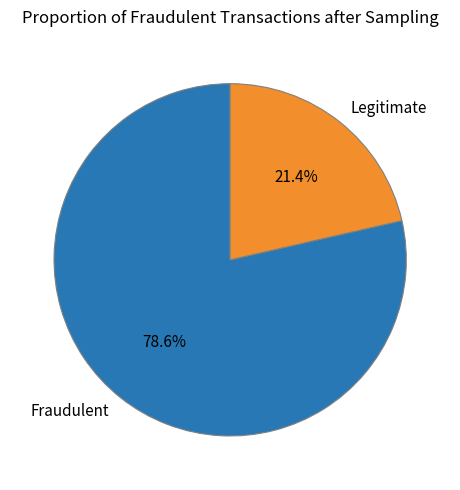

Between Fraudulent and Legitimate, which is larger?

Fraudulent